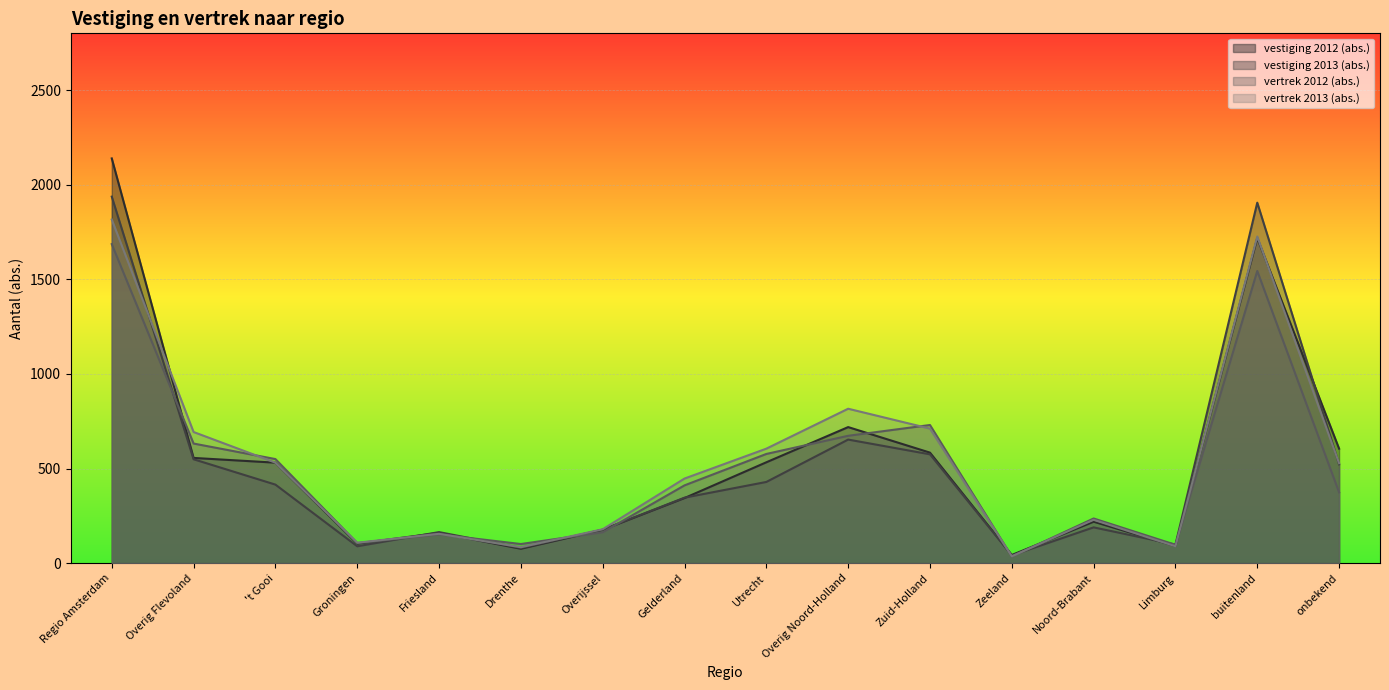

At Friesland, list the series in order from largest to smallest.

vestiging 2013 (abs.), vestiging 2012 (abs.), vertrek 2013 (abs.), vertrek 2012 (abs.)